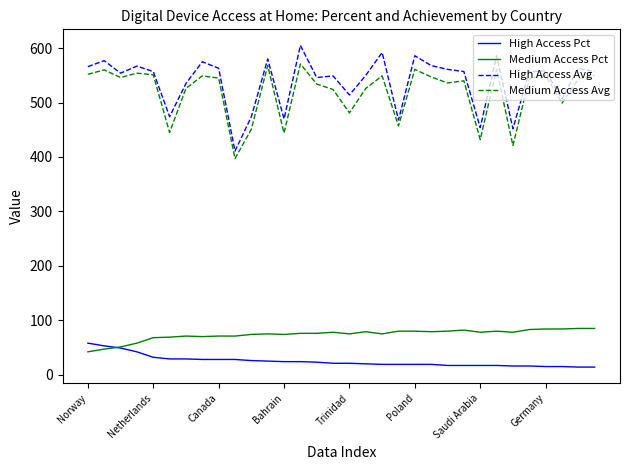

What is the lowest value of the Medium Access Avg series?

397